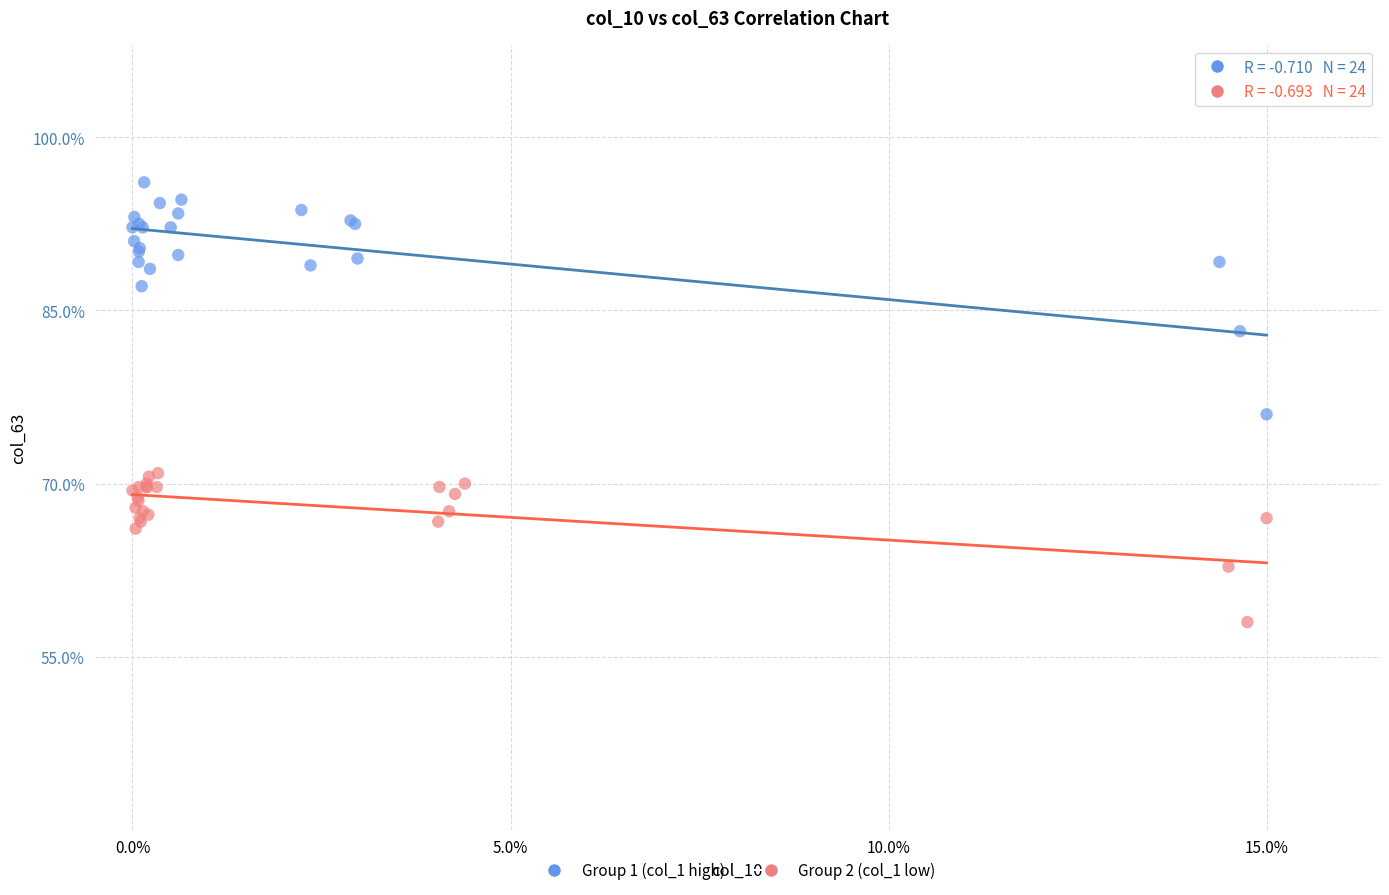

Which series reaches the minimum Y coordinate?

Group 2 (col_1 low)